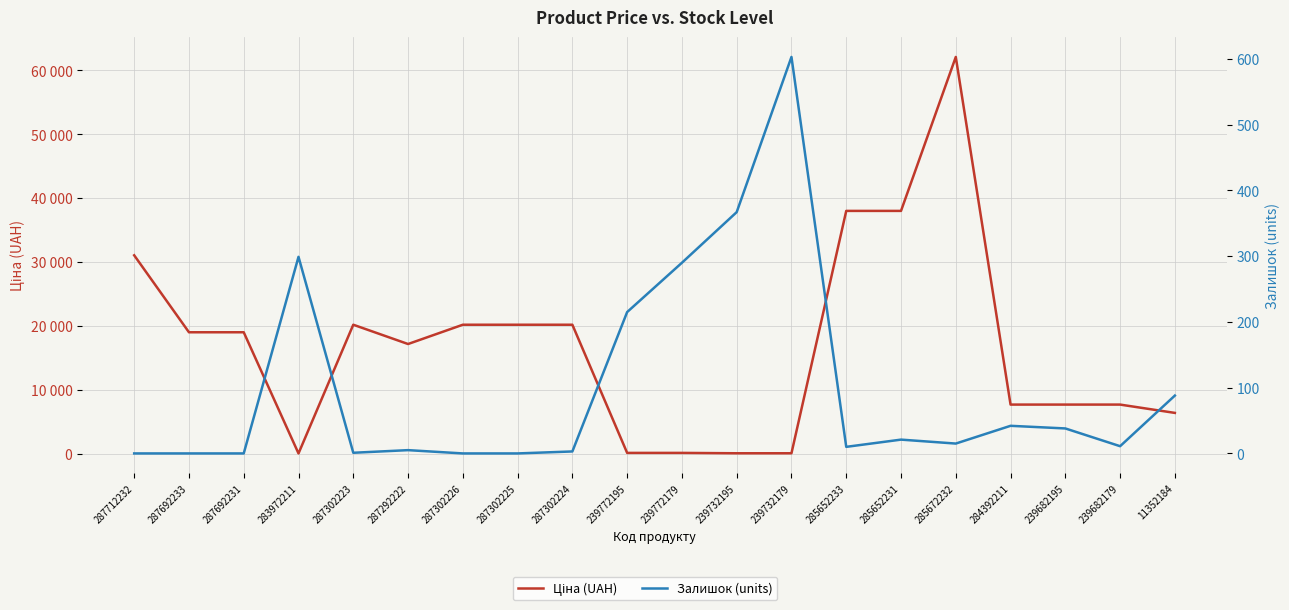

What is the difference between the highest and lowest values at 287302224?

20183.0